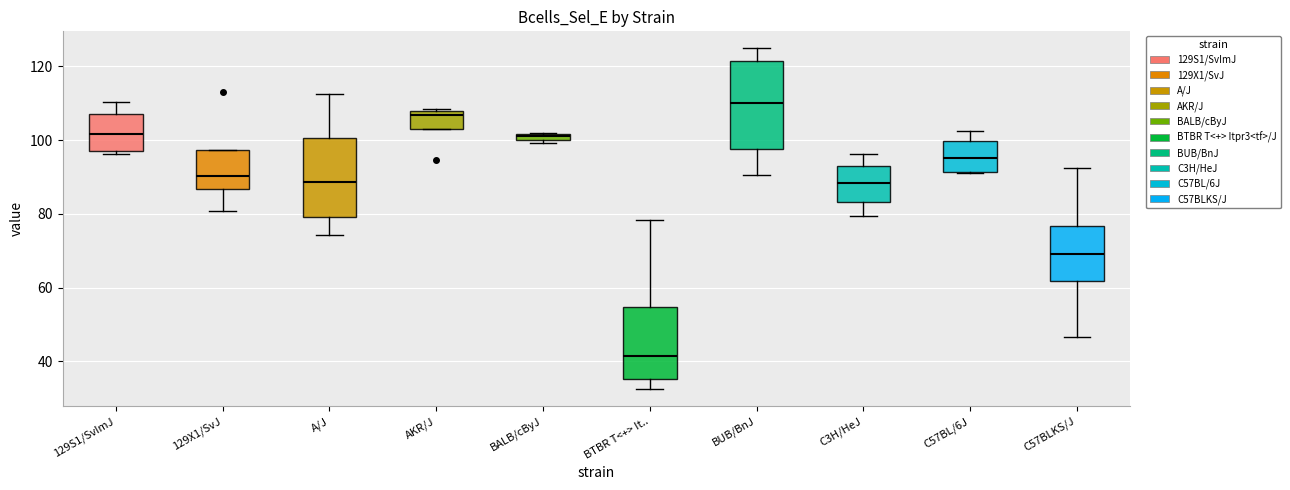

Which box's median line is the lowest?

BTBR T<+> It..